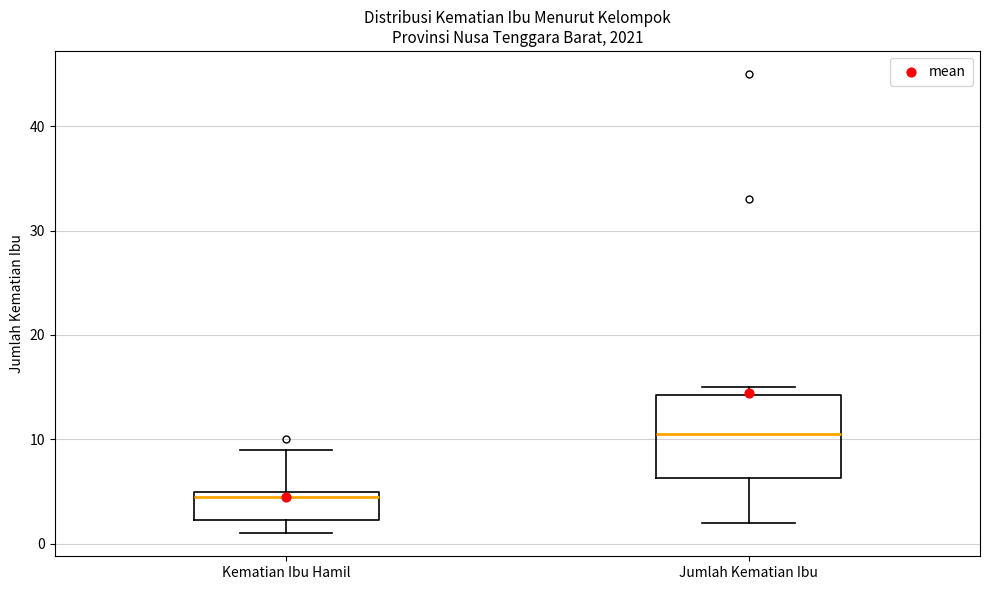

Reading left to right, read every box against the y-axis: the position of its median line, the range the box covers, and the ends of its whiskers. The values are not printed on the chart, so give them approximately, as read against the axis.

Kematian Ibu Hamil: median 5 (just below the box's upper edge), box 2 to 5, whiskers 1 to 9
Jumlah Kematian Ibu: median 11, box 6 to 14, whiskers 2 to 15